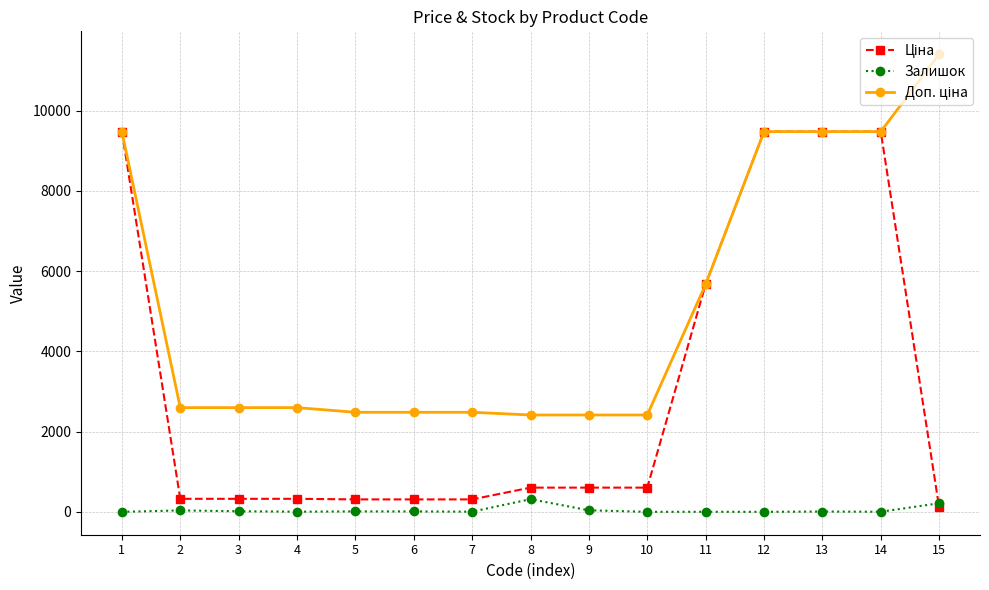

What is the total value across all series at 8?

3334.6